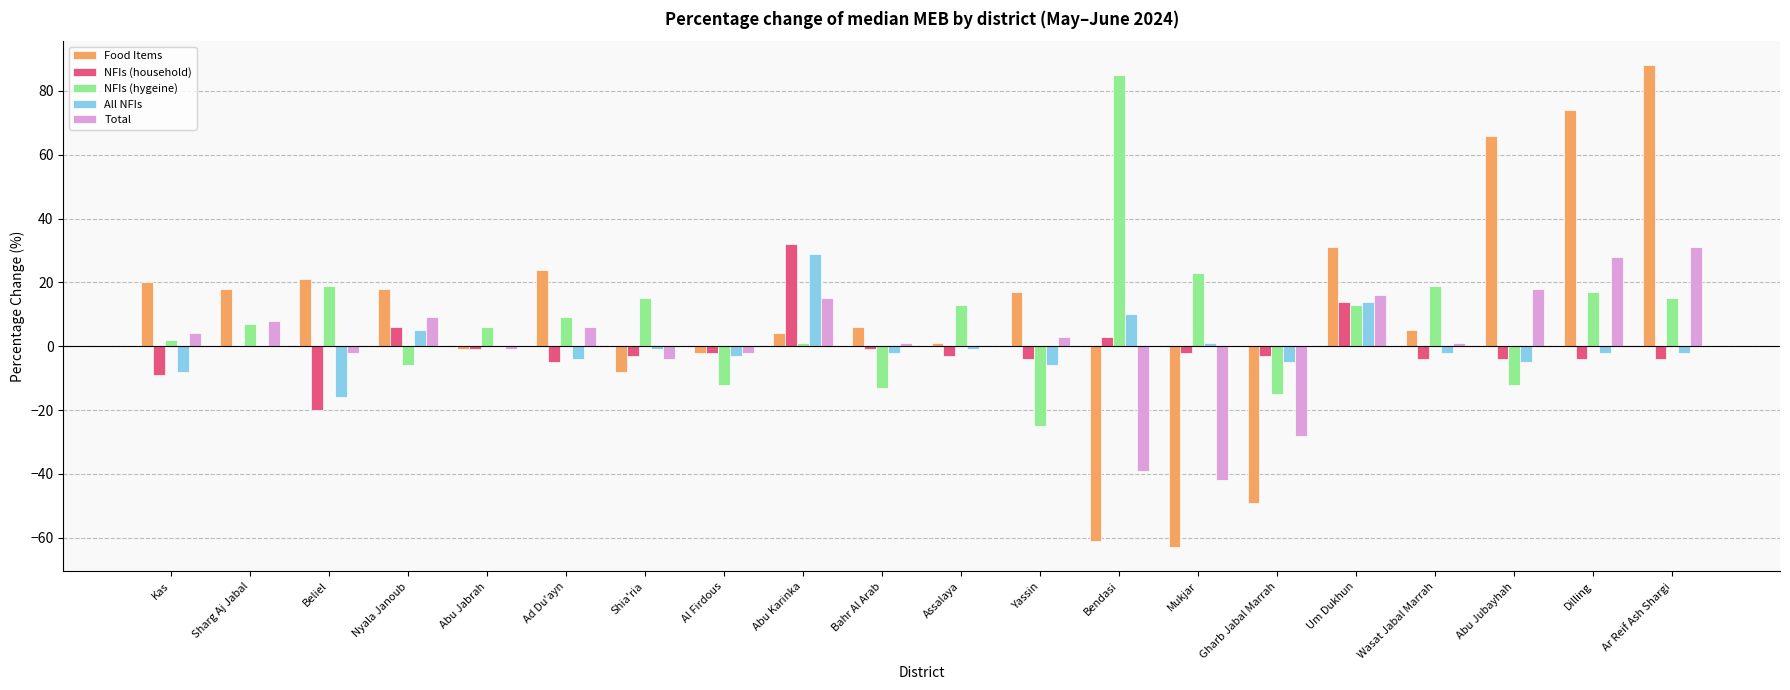

At which label is All NFIs closest to 6?

Nyala Janoub